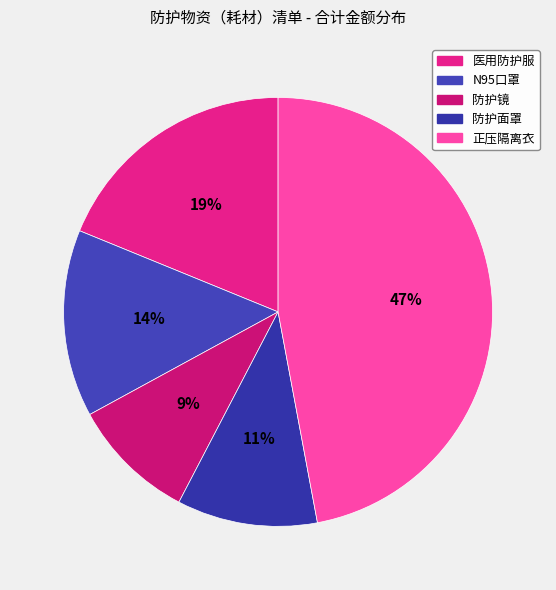

Between 医用防护服 and 防护镜, which is larger?

医用防护服